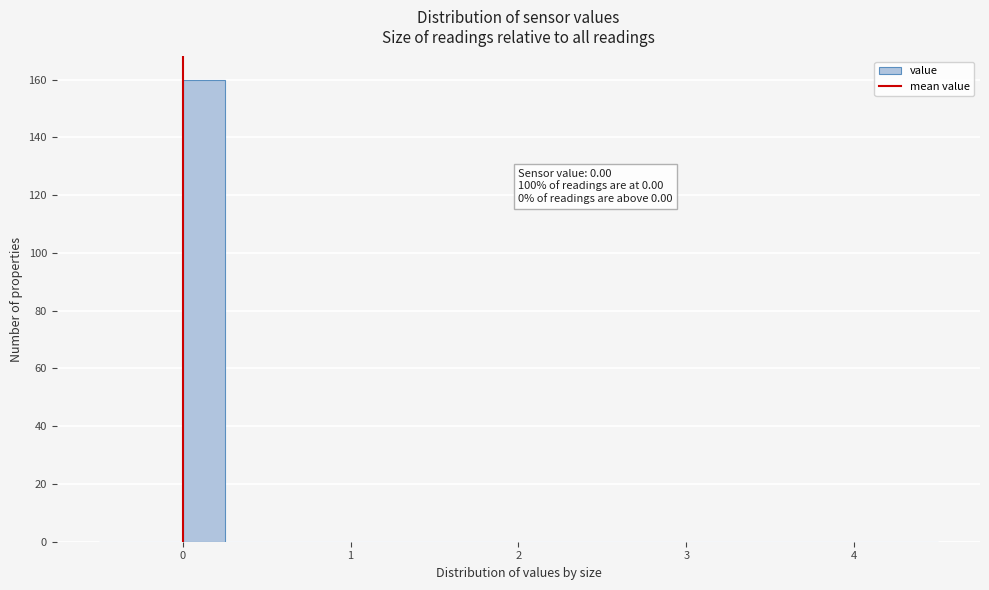

Around what value on the x-axis is the tallest bar? Give the approximate position of its centre, as read against the axis.

0.1